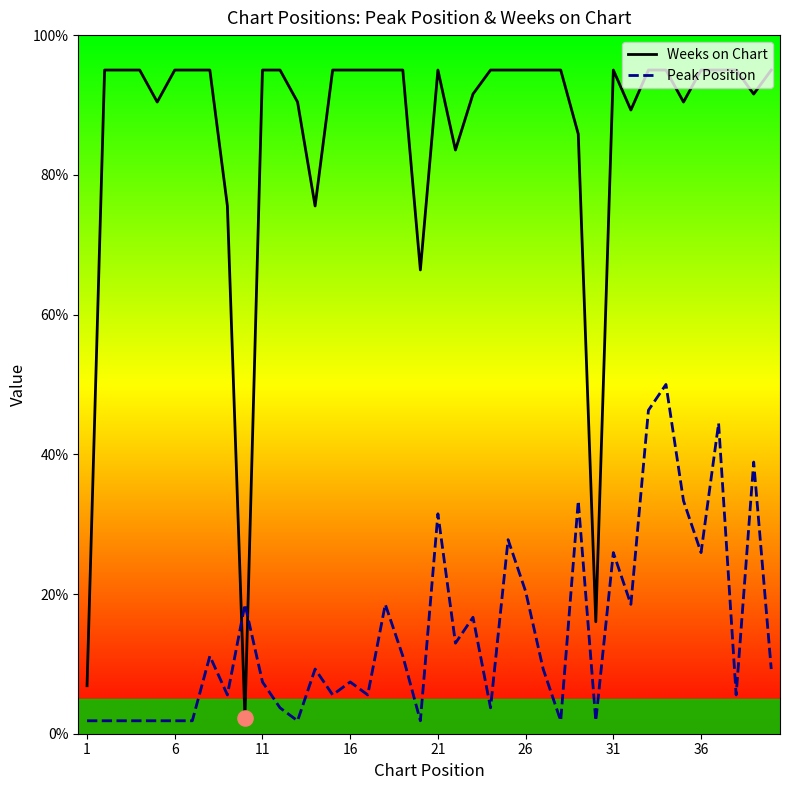

Which series contains the highest Y value?

Weeks on Chart